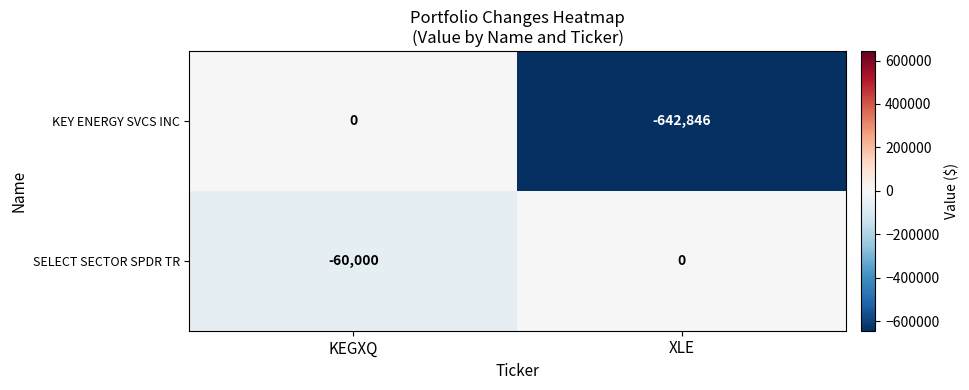

Rank the series by their average value, from lowest to highest.

KEY ENERGY SVCS INC, SELECT SECTOR SPDR TR